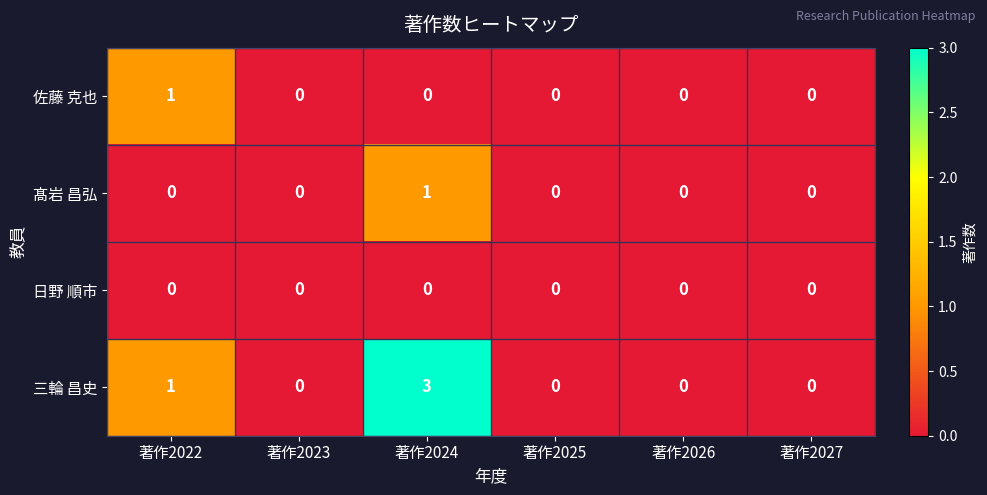

Which series has the widest spread of values?

三輪 昌史